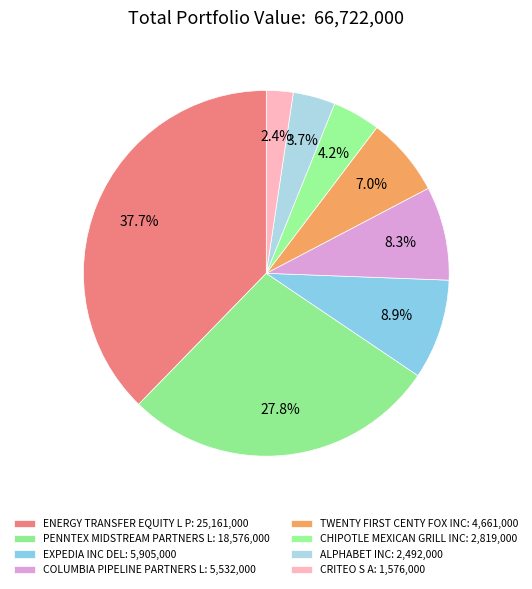

How many slices are in this pie chart?

8